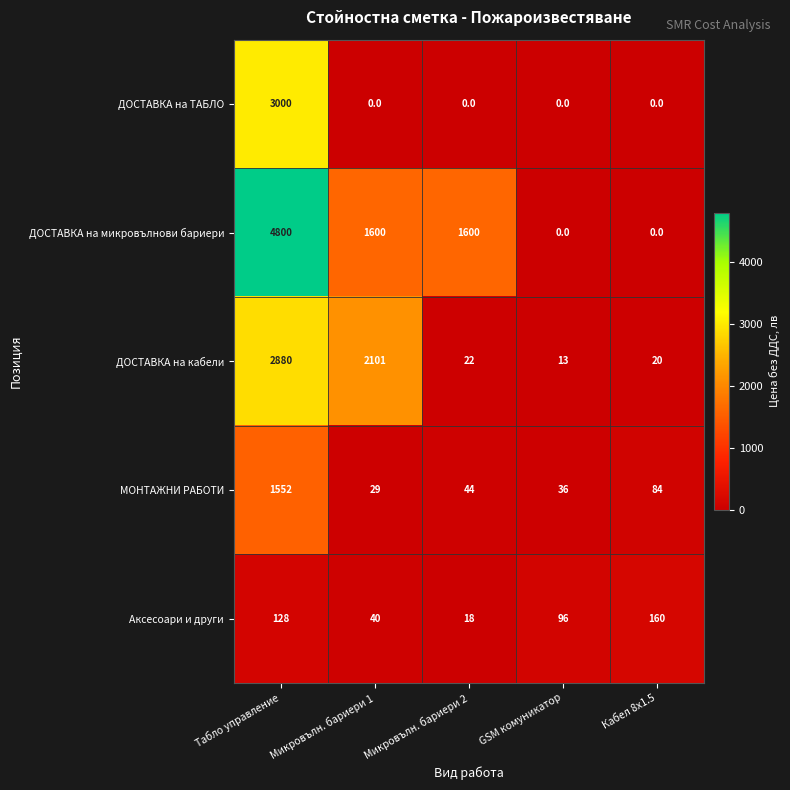

What is the approximate value of ДОСТАВКА на кабели at Микровълн. бариери 2, to the nearest 10?

20